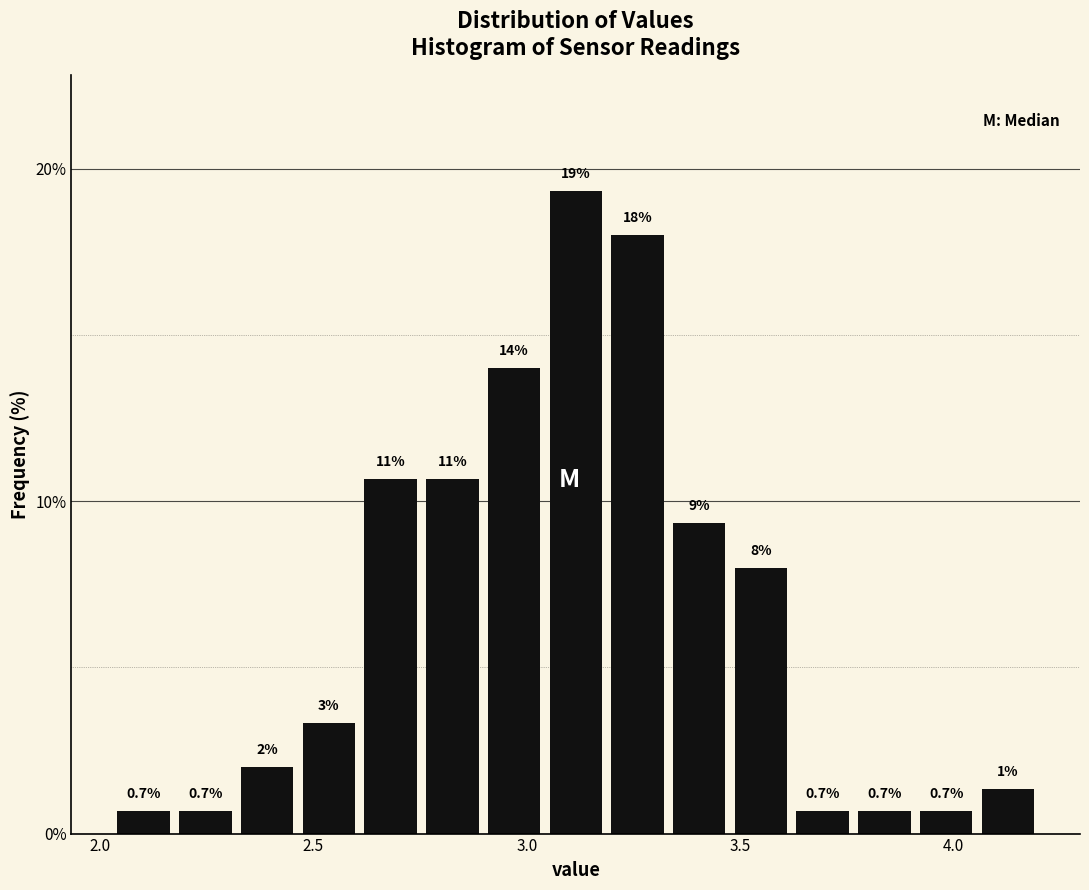

Around what value on the x-axis is the tallest bar? Give the approximate position of its centre, as read against the axis.

3.10